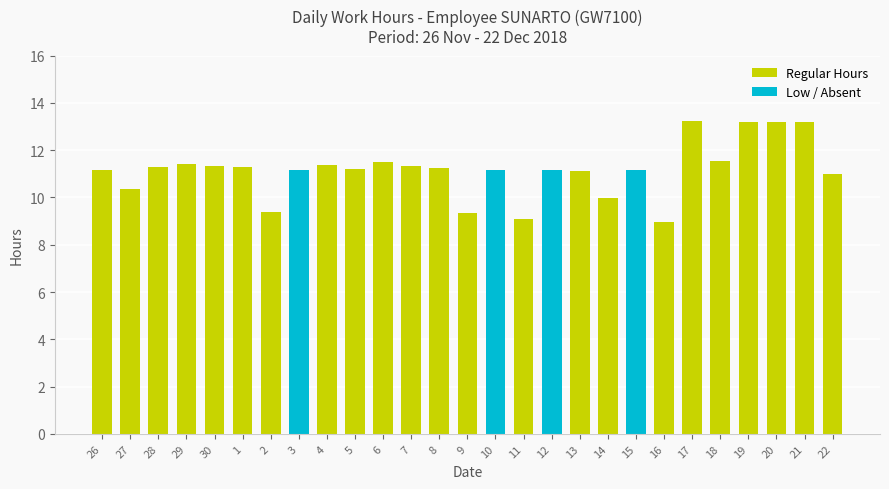

True or false: Regular Hours has a value of -8.7 at 10.

False